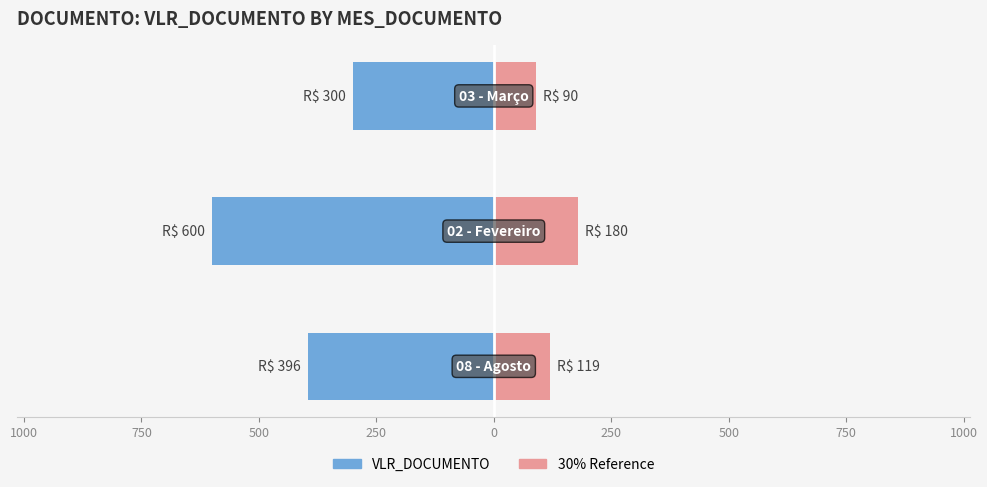

Reading right to left, what are all the values shown in this chart?

VLR_DOCUMENTO: -300.0	-600.0	-396.0
30% Reference: 90.0	180.0	118.8